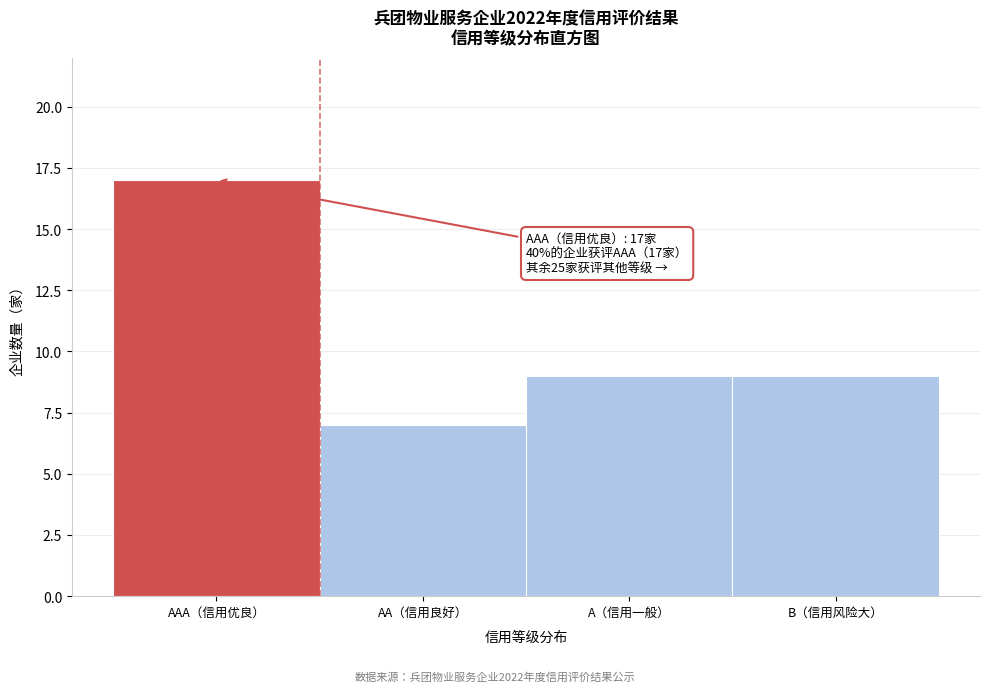

Reading left to right, list all the values displayed in this chart.

17	7	9	9